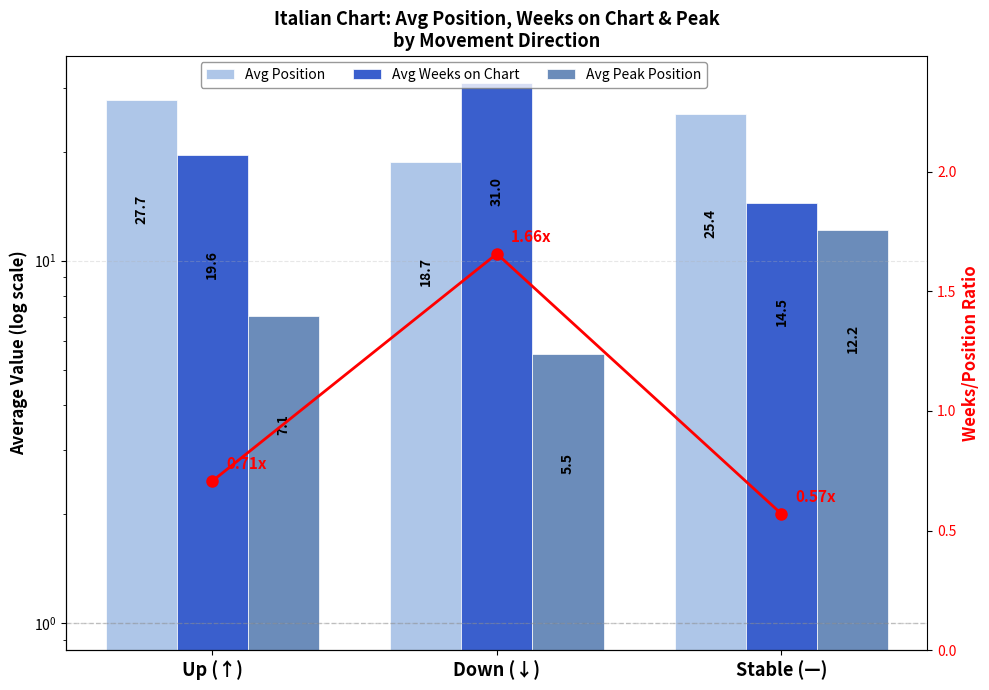

What is the difference between the Avg Weeks on Chart values at Down (↓) and Up (↑)?

11.4